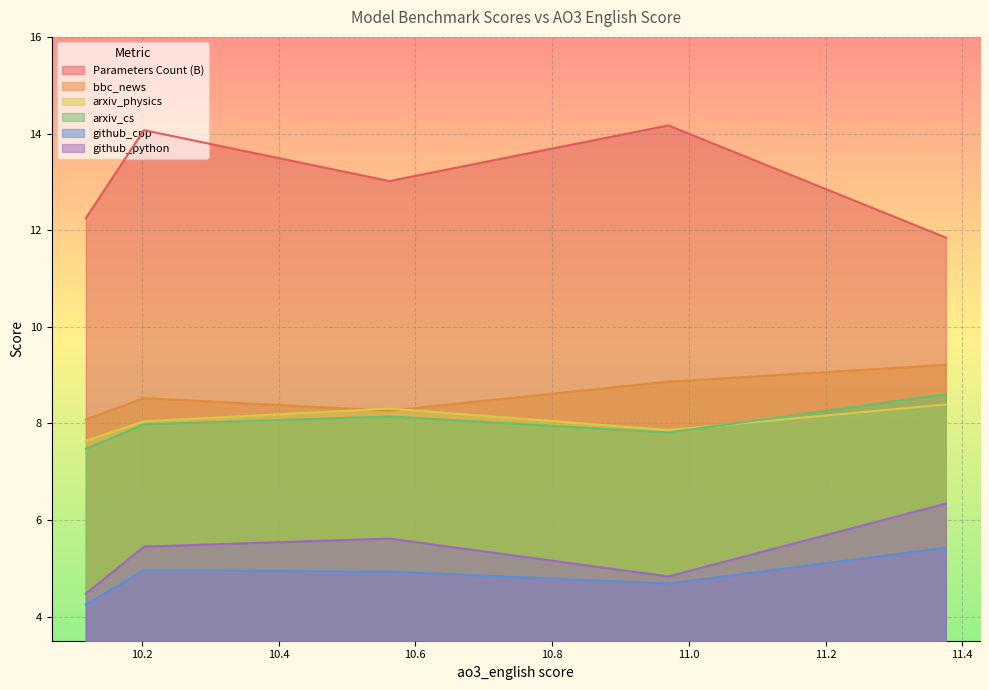

How many categories are shown in the chart?

5